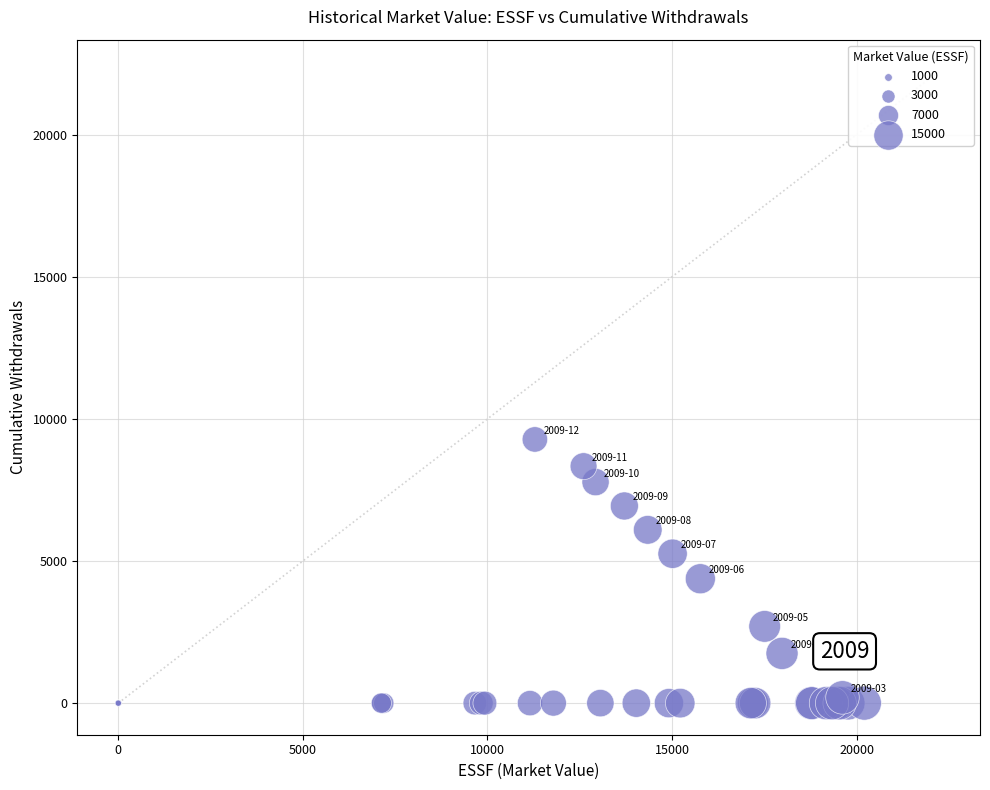

What Y value in the scatter plot is closest to 4638?

4376.7